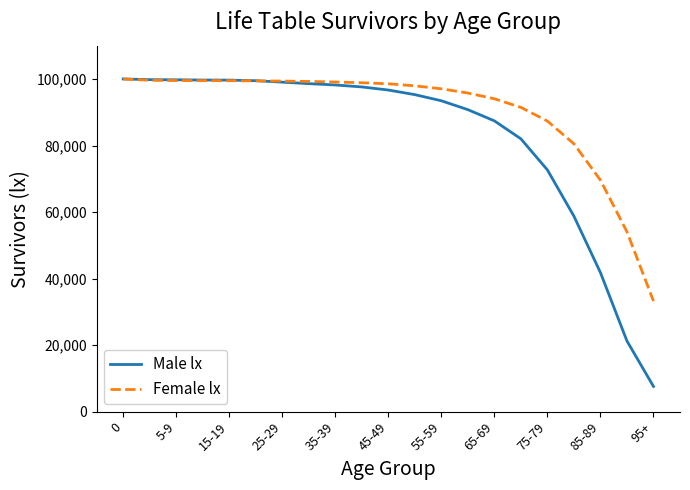

List the series in order of their overall mean, lowest first.

Male lx, Female lx